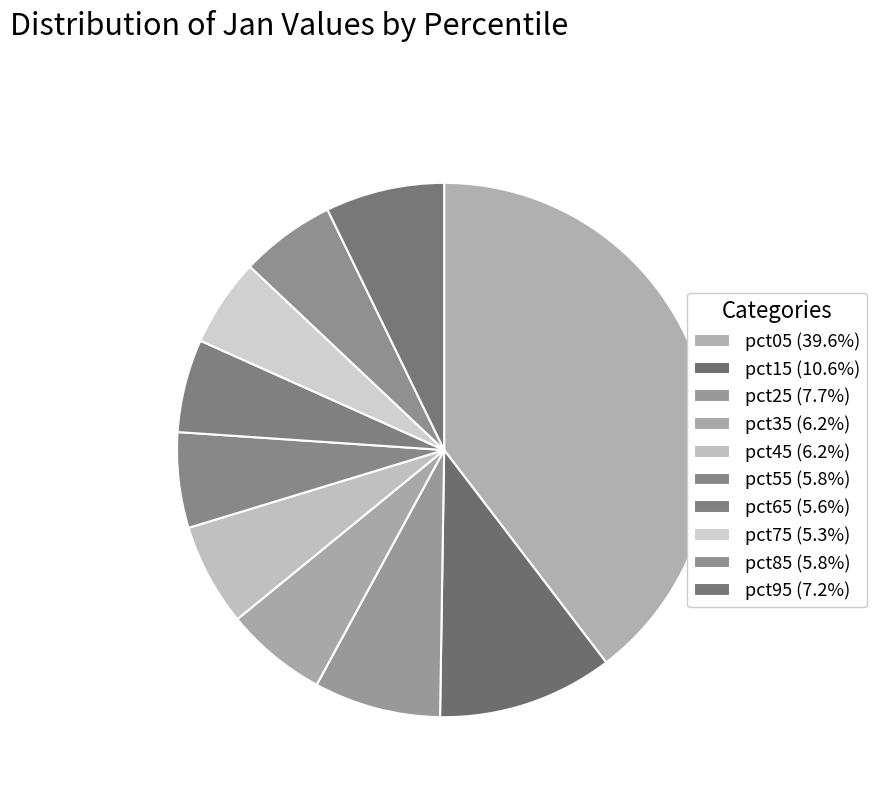

How many slices are in this pie chart?

10